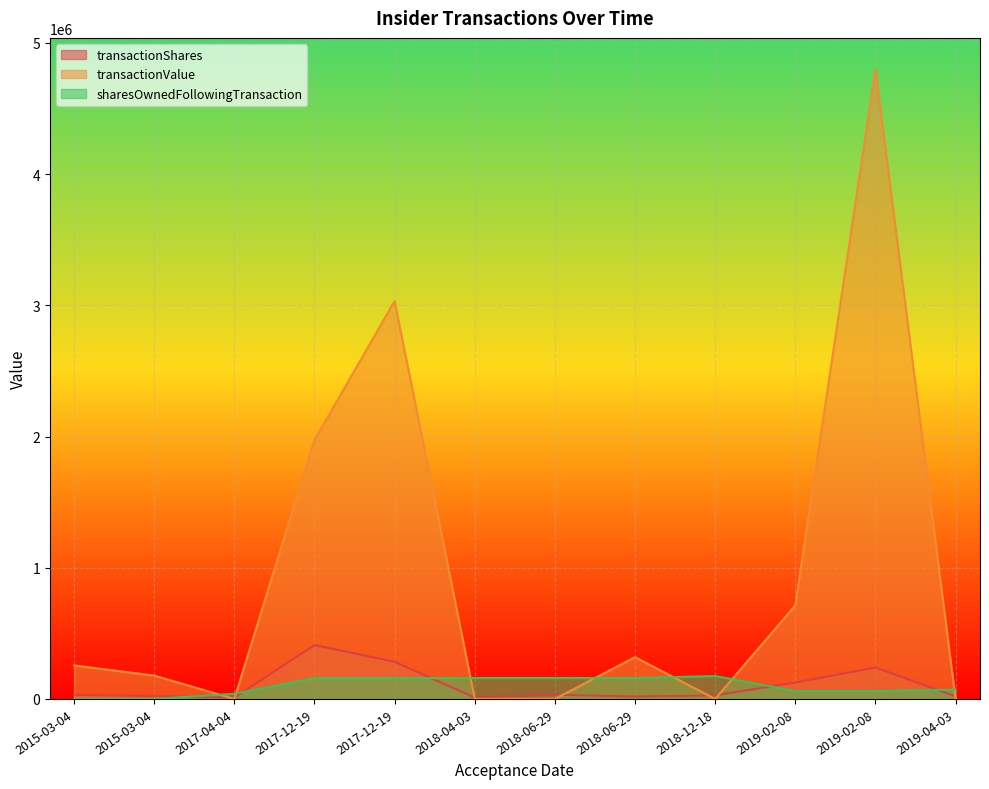

Is it true that sharesOwnedFollowingTransaction equals 159467 at 2018-06-29?

True